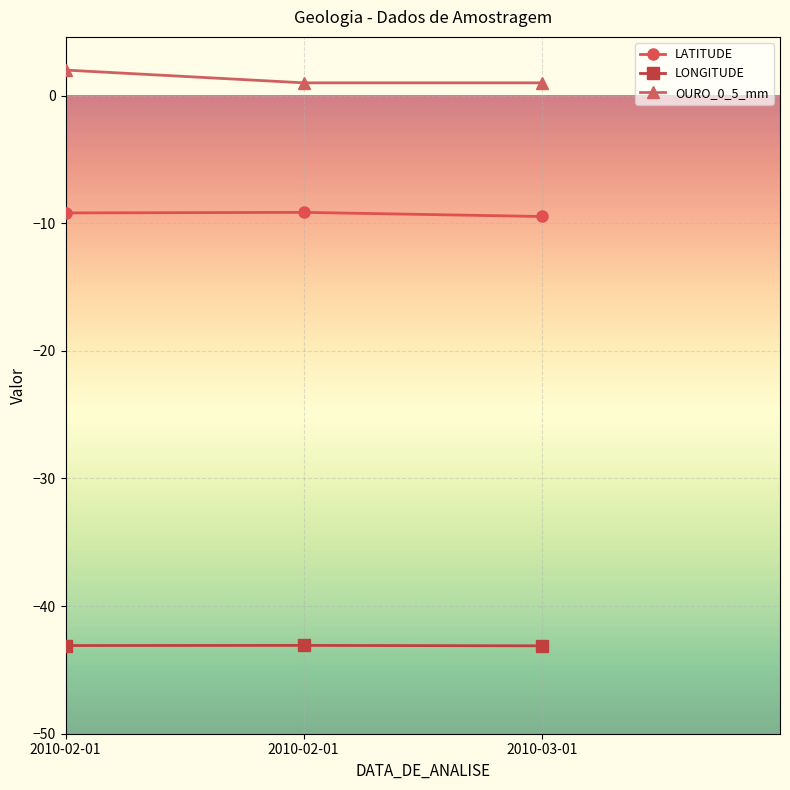

What value does the LATITUDE series have at 2010-02-01?

-9.1